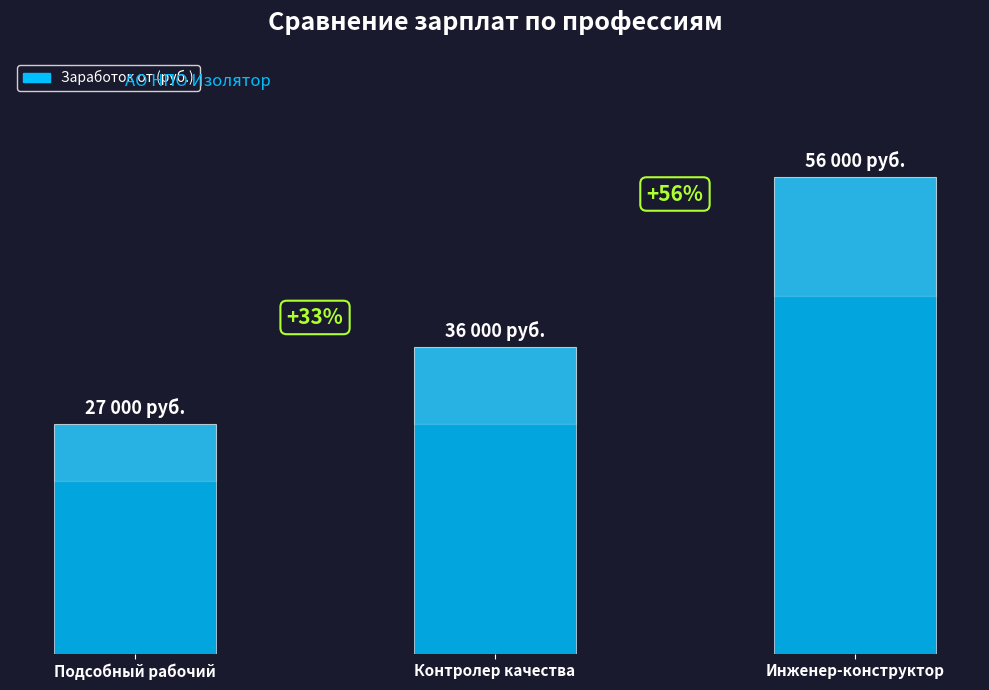

Are the bars horizontal?

No